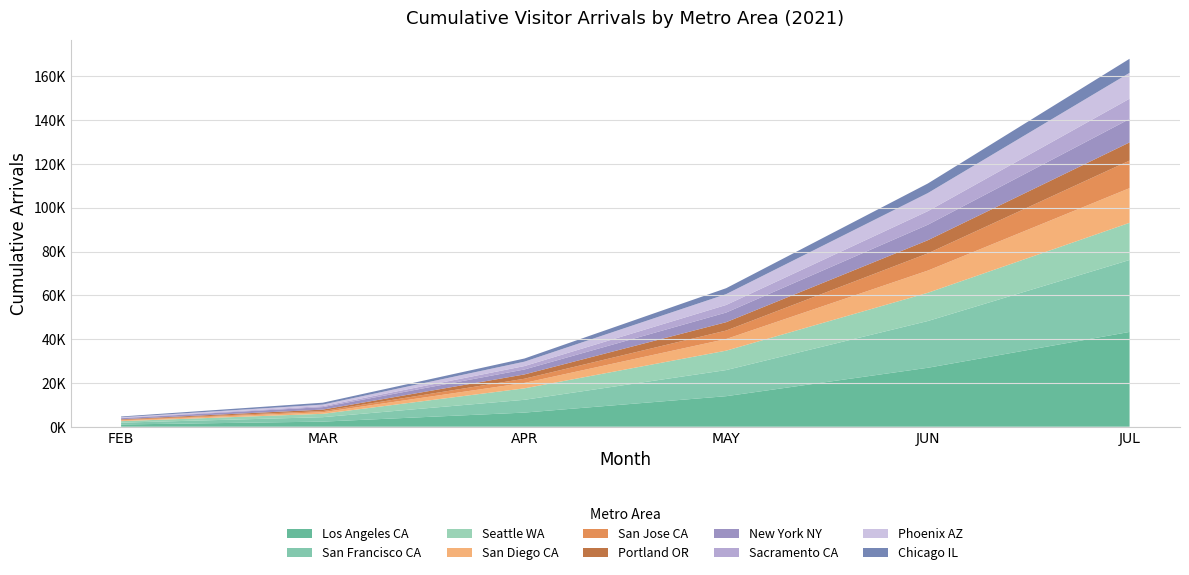

Reading left to right, what are all the values shown in this chart?

FEB: 1021.8	836.0	681.6	322.5	248.8	278.8	509.1	158.2	262.1	343.7
MAR: 2324.4	2032.8	1528.8	725.2	536.7	664.4	1141.4	462.4	689.0	854.1
APR: 6449.6	5842.1	5232.1	2479.3	1898.3	1979.5	2252.6	1558.9	2011.0	1443.6
MAY: 13942.2	11920.5	8864.2	5317.4	3855.1	3827.1	4407.4	3456.8	4949.0	2708.3
JUN: 26917.2	21352.5	12884.3	10136.8	7864.3	6000.5	7084.9	6197.1	8246.9	4379.5
JUL: 43276.8	32858.8	16973.1	15820.9	12592.4	8297.0	10695.9	9252.0	11814.6	6419.4